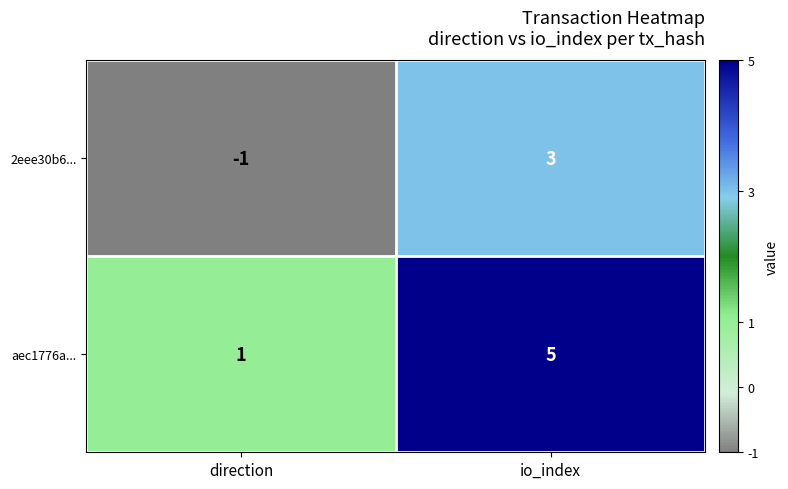

What is the maximum value shown in the chart?

5